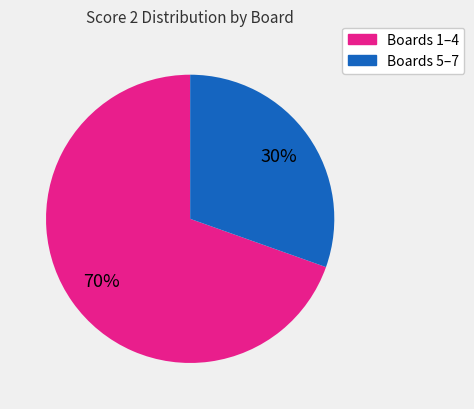

Is there a majority slice in this chart?

Yes